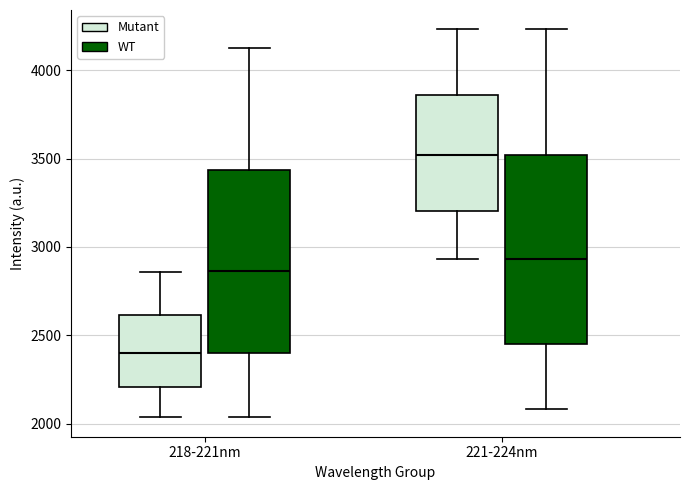

Where is the lower edge of the box for 218-221nm (WT) on the y-axis? The values are not printed on the chart, so give them approximately, as read against the axis.

2400